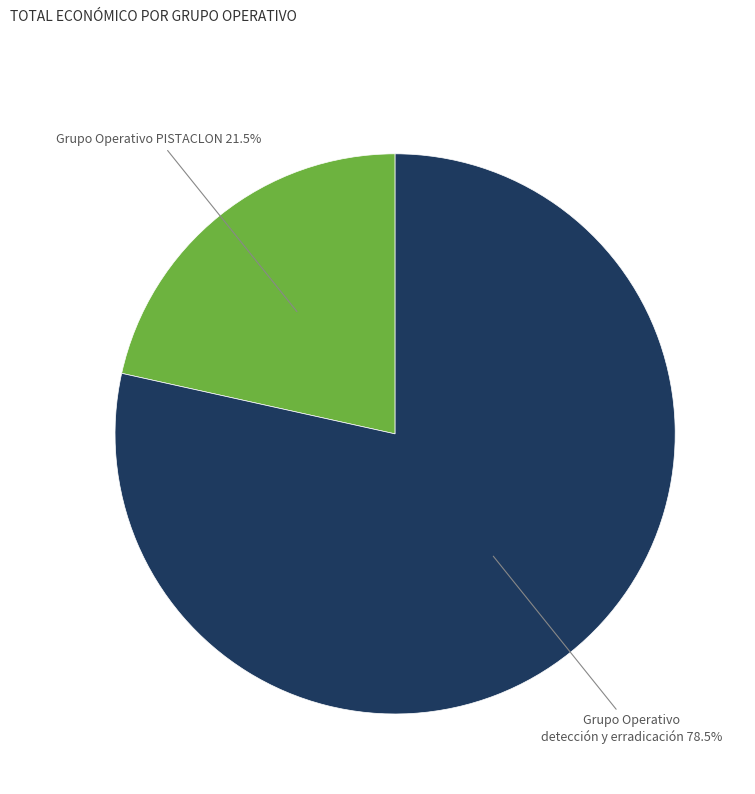

Is there a majority slice in this chart?

Yes